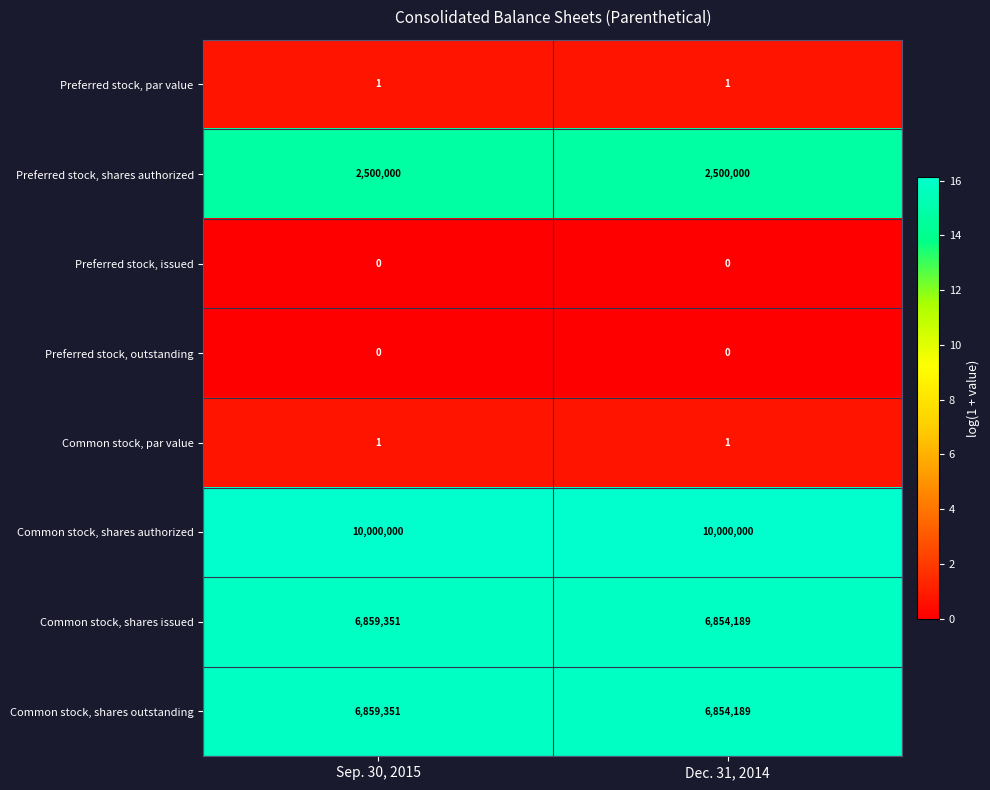

The value of Common stock, shares outstanding at Dec. 31, 2014 is 2532243. True or false?

False